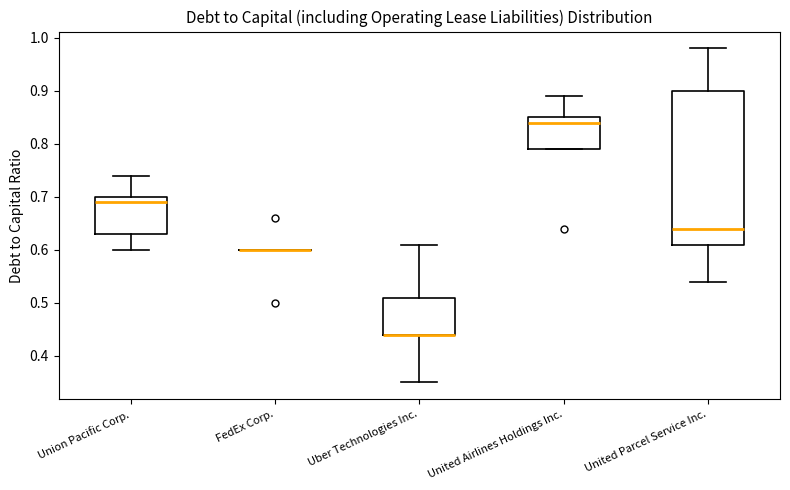

Where does the upper whisker of the box for Union Pacific Corp. end on the y-axis? The values are not printed on the chart, so give them approximately, as read against the axis.

0.74